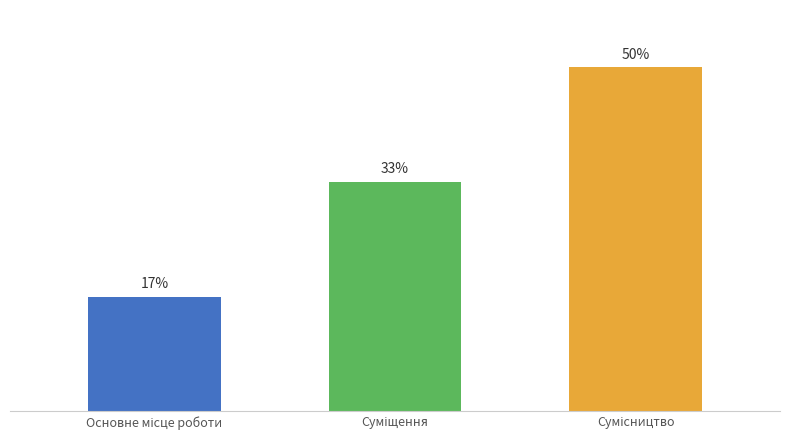

Are the bars horizontal?

No